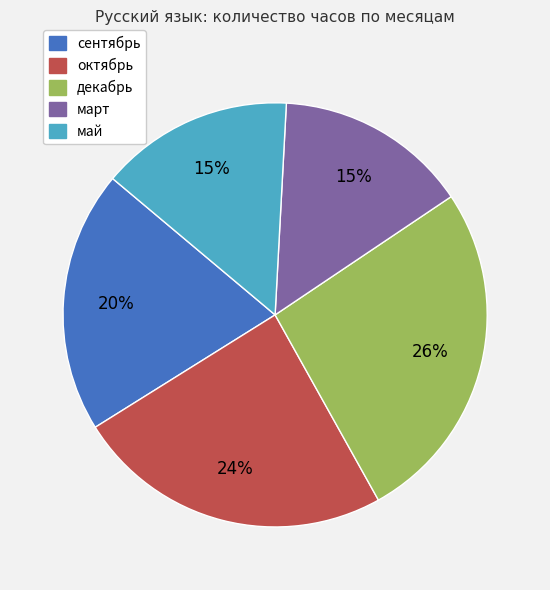

What percentage is the май slice, to the nearest percent?

15%